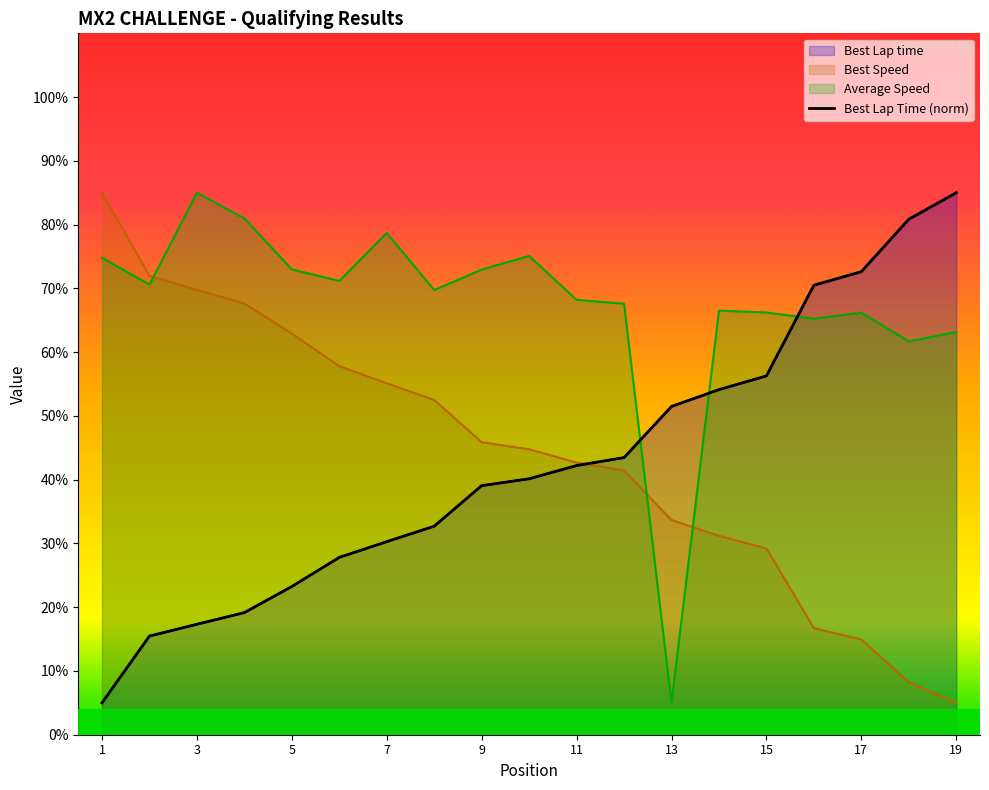

What is the minimum value for Best Lap time?

5.0